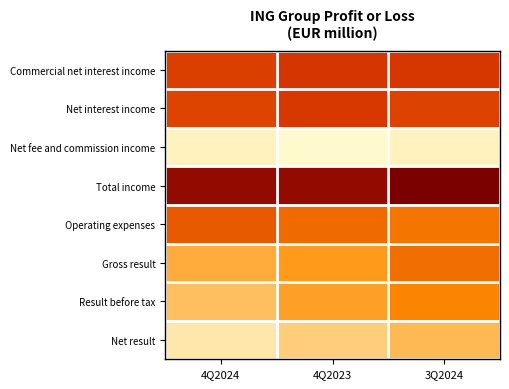

Which series has the largest total across all categories?

Total income